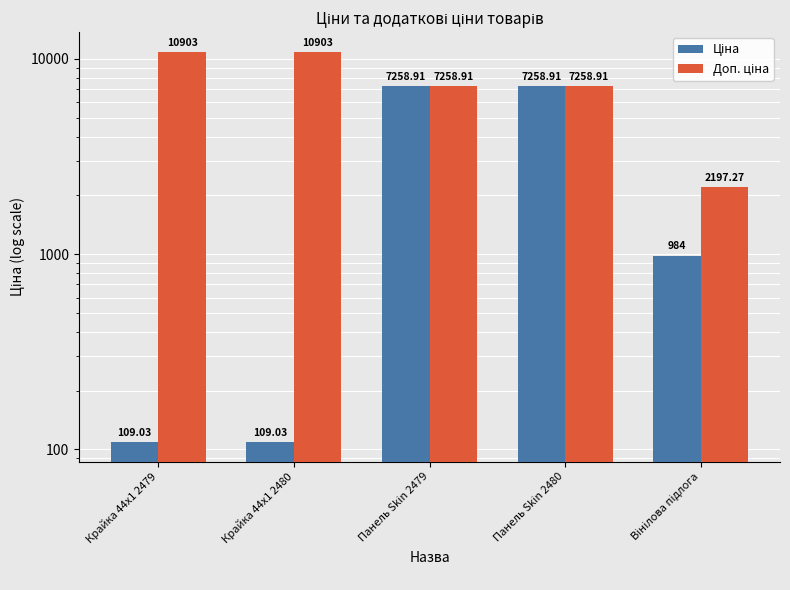

What is the value of the Доп. ціна bar at the 5th from the left?

2197.3